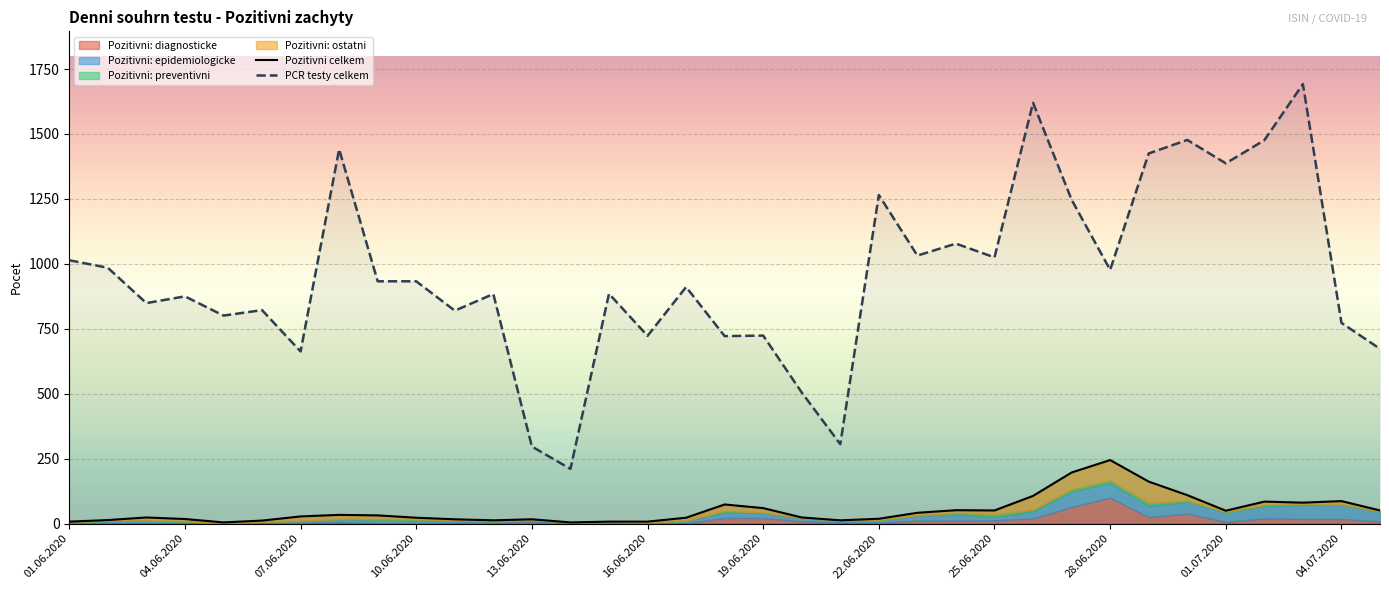

What is the highest value of the PCR testy celkem series?

1692